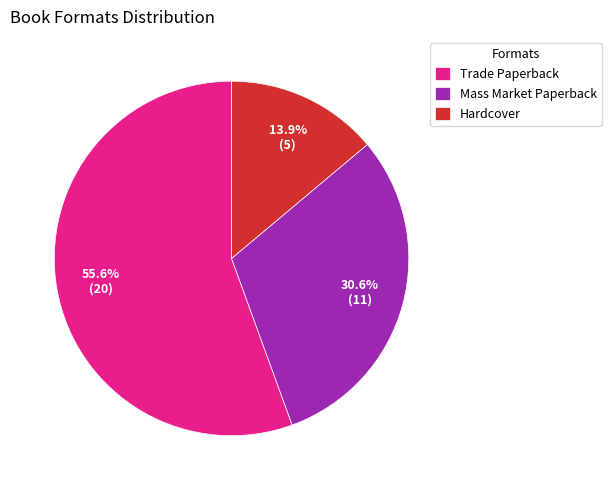

Rank the categories by value from highest to lowest.

Trade Paperback, Mass Market Paperback, Hardcover